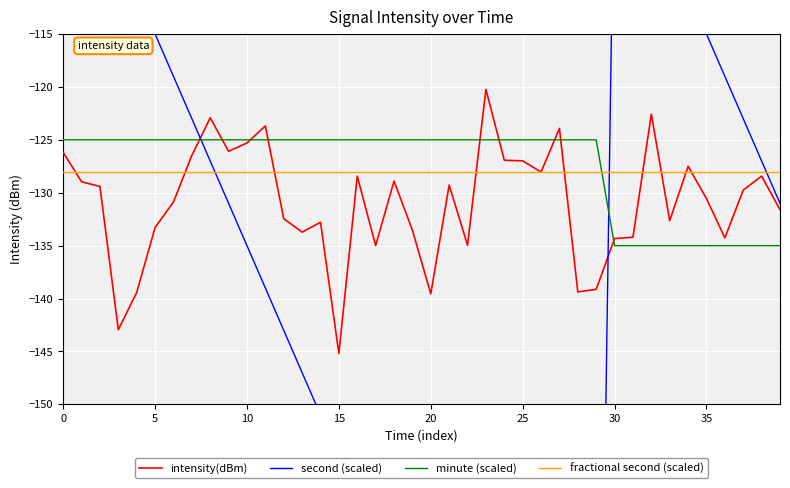

Read the second (scaled) value at 24.

-191.0